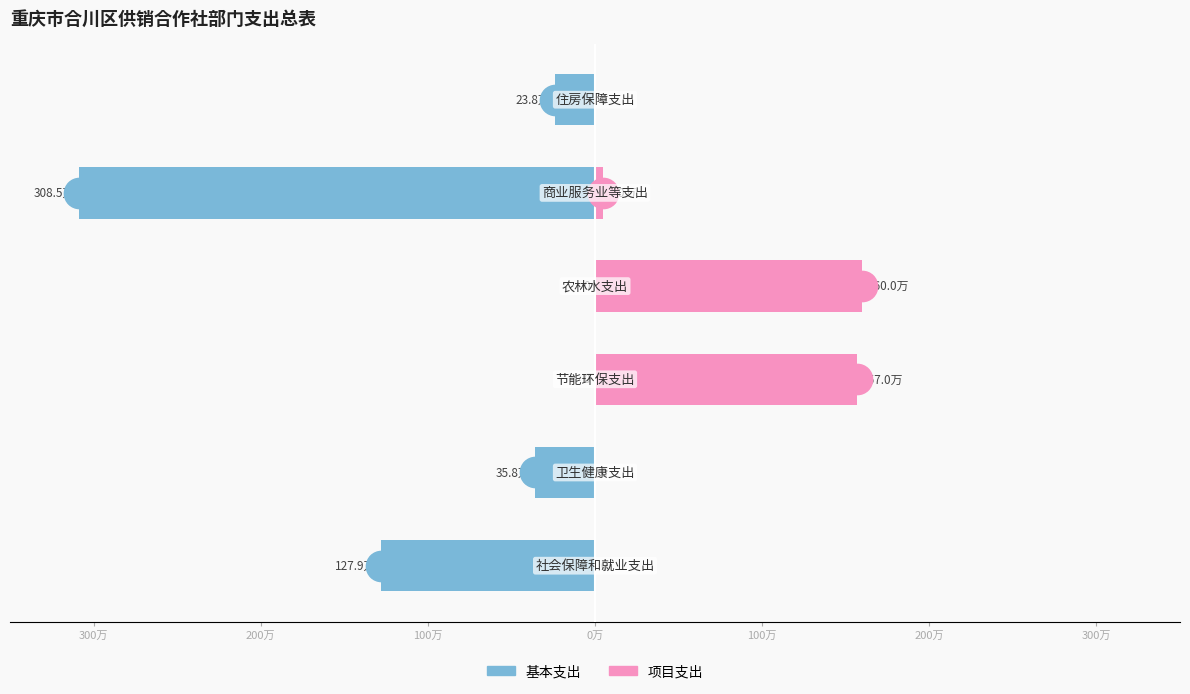

Which series has the widest spread of values?

基本支出